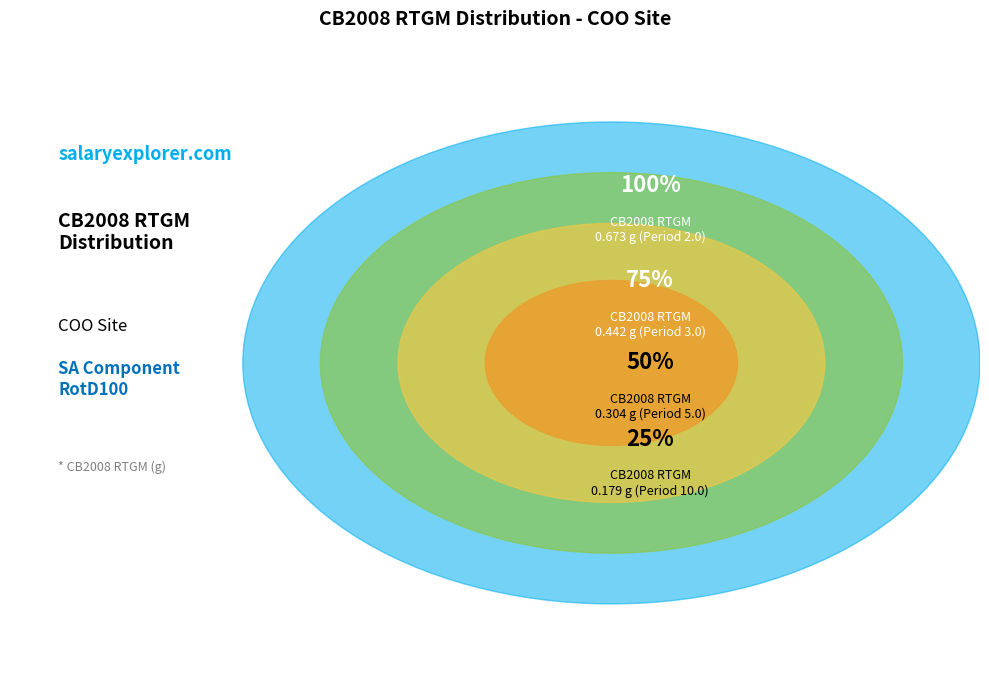

Does 136 represent more than half of the total?

No